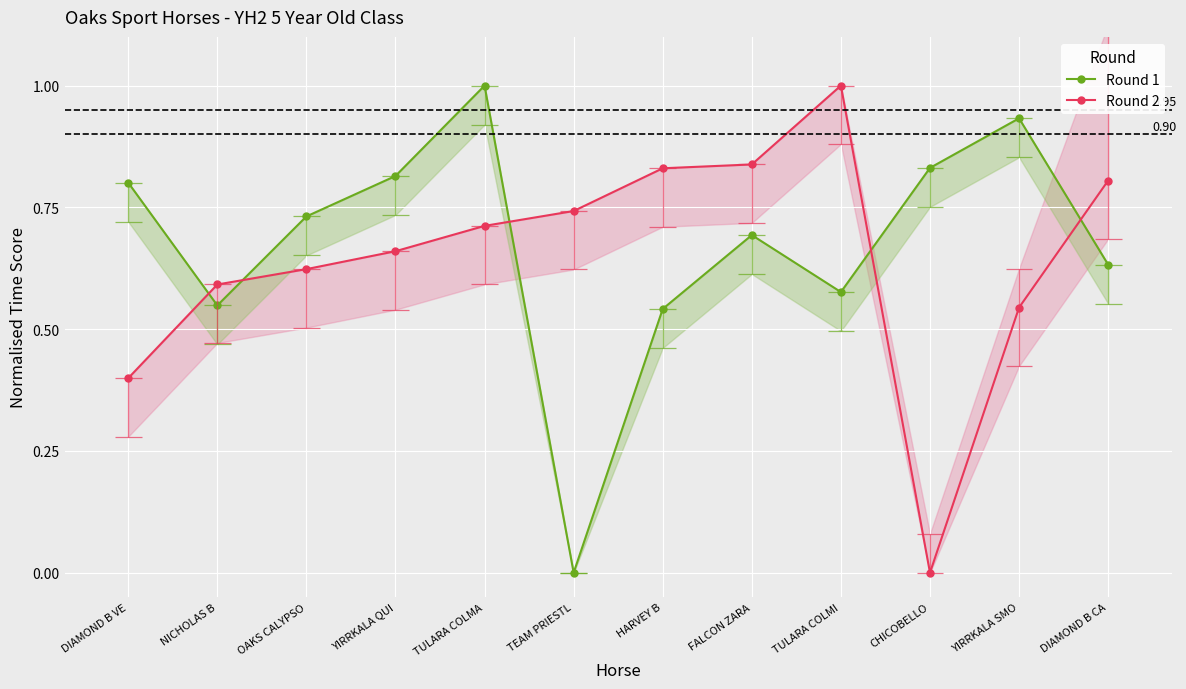

True or false: Round 2 has a value of 0.0 at CHICOBELLO.

True